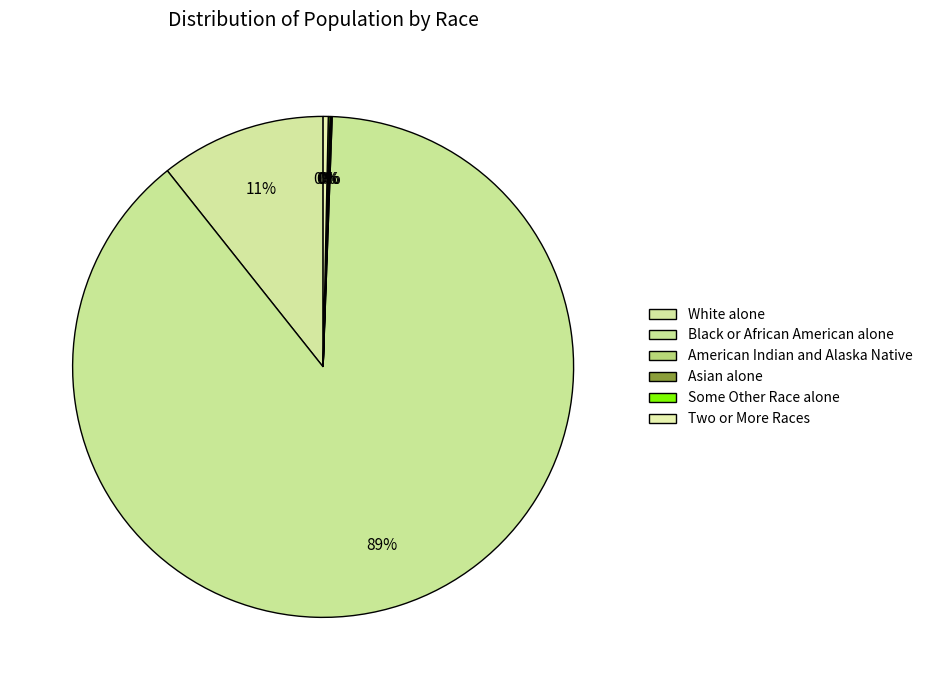

How many slices are in this pie chart?

6